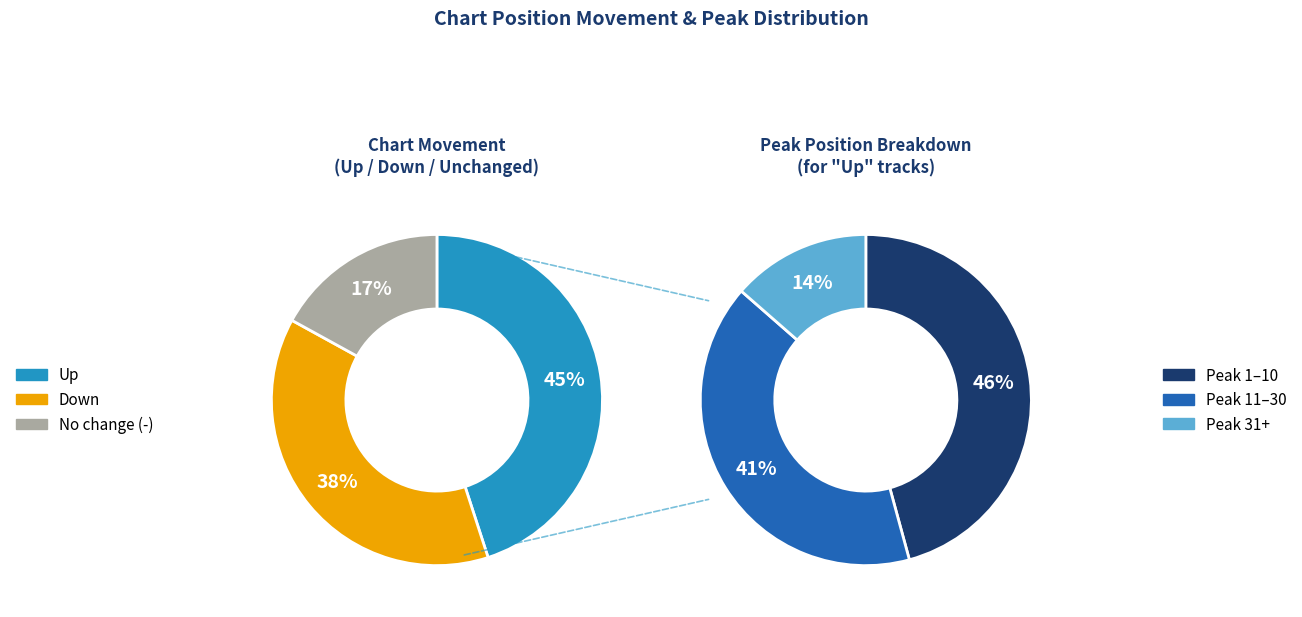

What is the ratio of the value at - to the value at up?

0.4